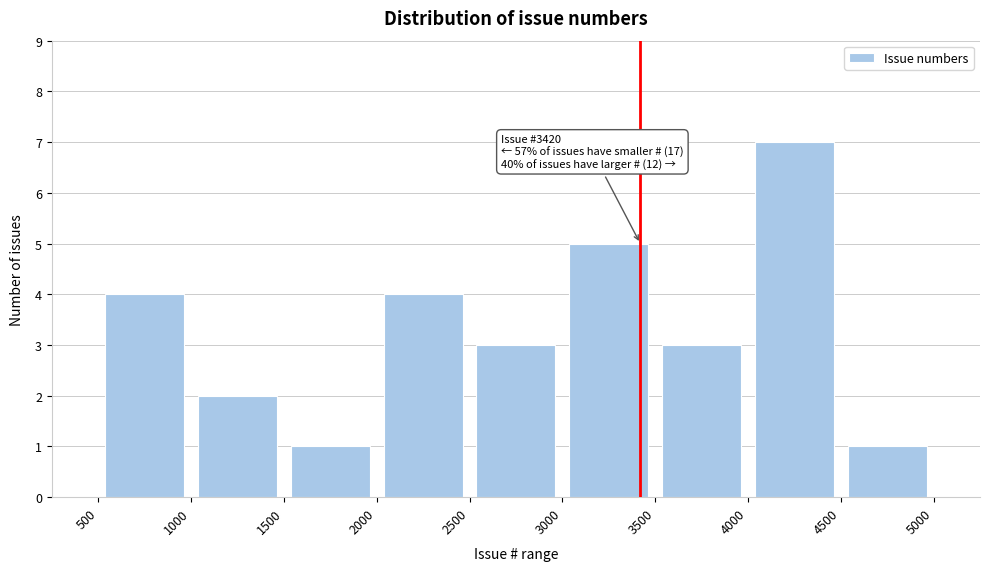

Which range on the x-axis has the tallest bar?

4000 to 4500